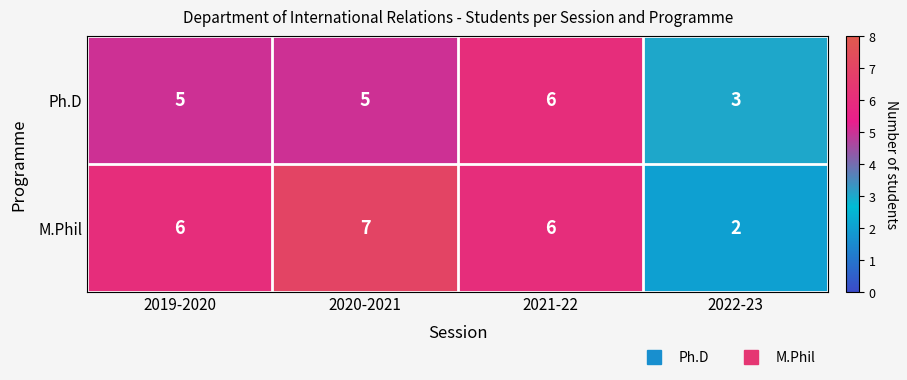

Count the Ph.D values in the range 5 to 6.

3